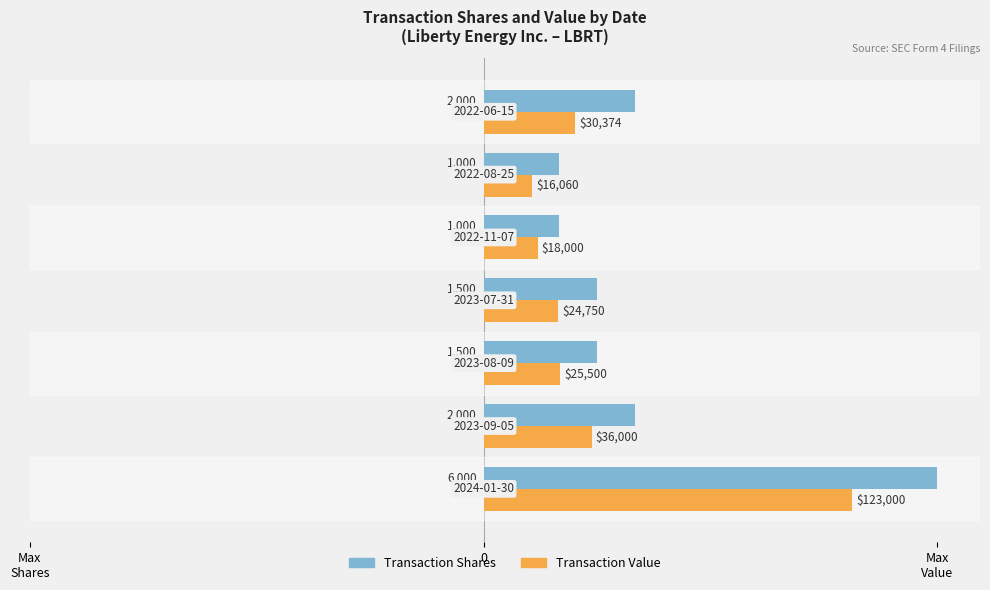

What are all the series names shown in the legend?

Transaction Shares, Transaction Value